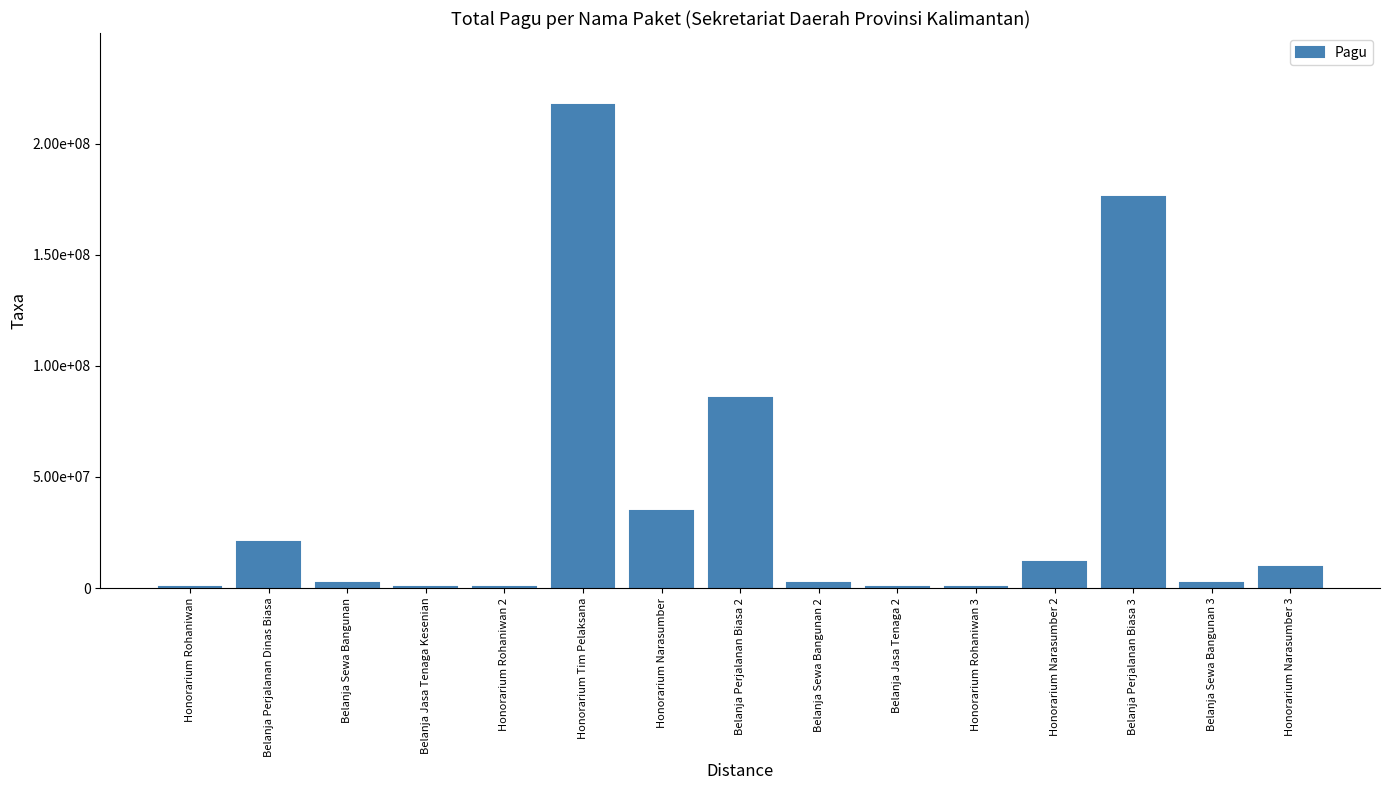

What is the sum of the values at Belanja Perjalanan Dinas Biasa and Belanja Perjalanan Biasa 3?

196602000